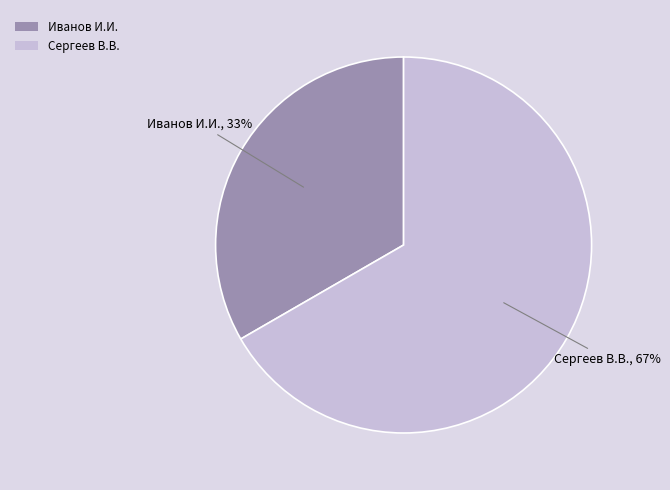

Is there a majority slice in this chart?

Yes